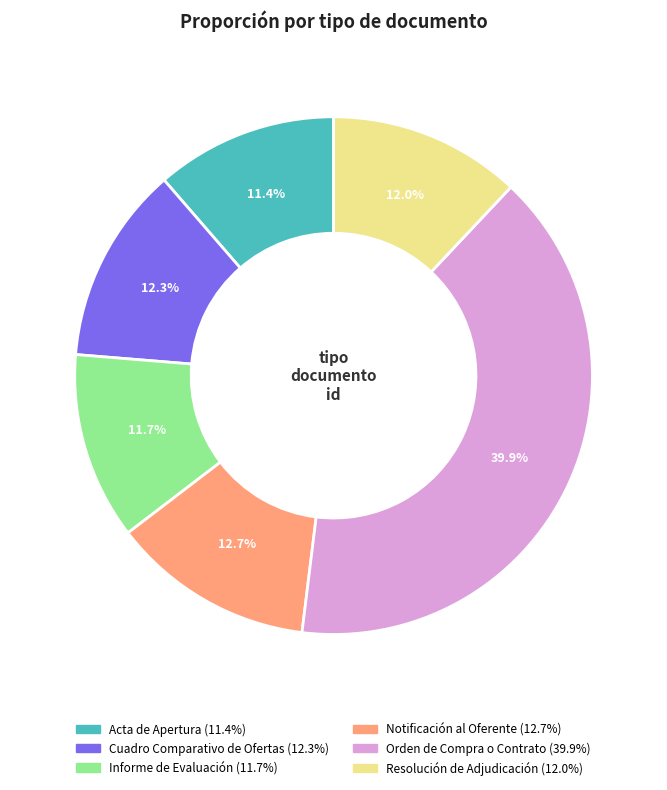

To the nearest percent, what portion does Notificación al Oferente represent?

13%